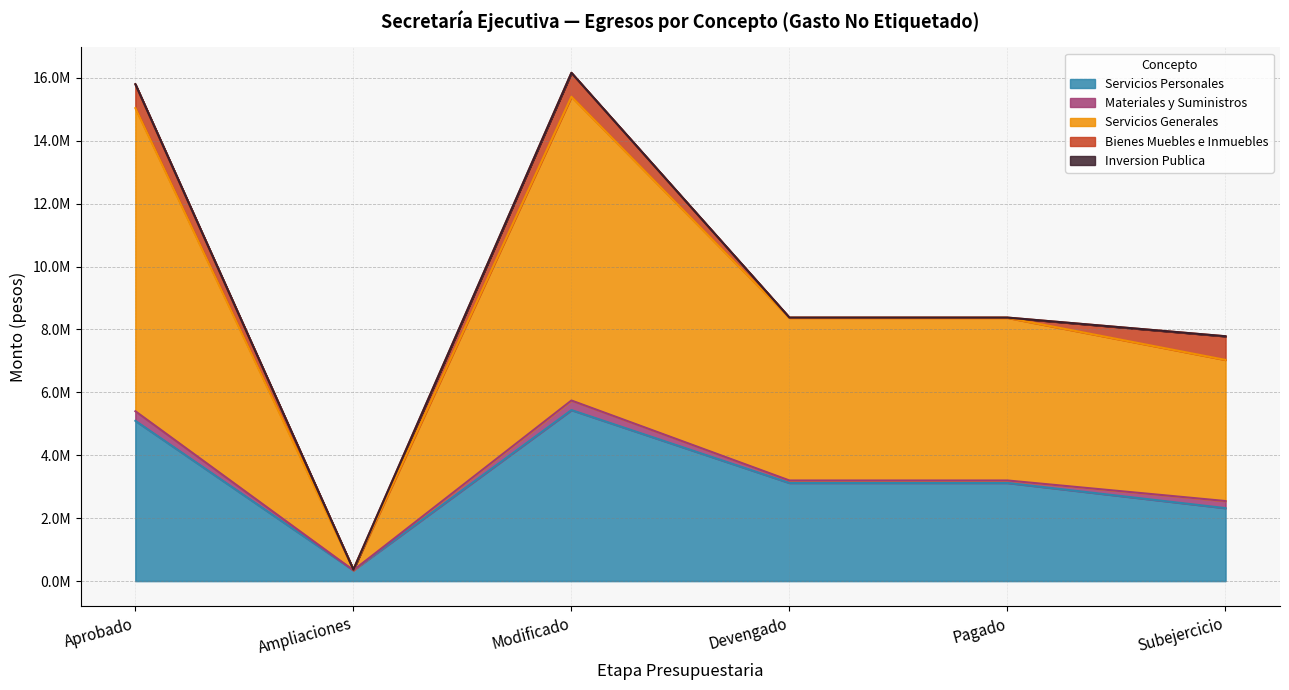

What position from the right is Subejercicio?

1